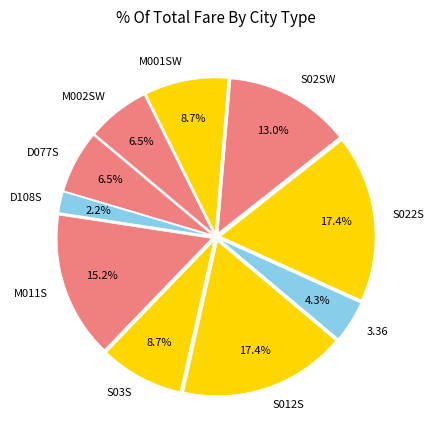

Approximately how many times larger is the value at 3.36 compared to M002SW?

0.7